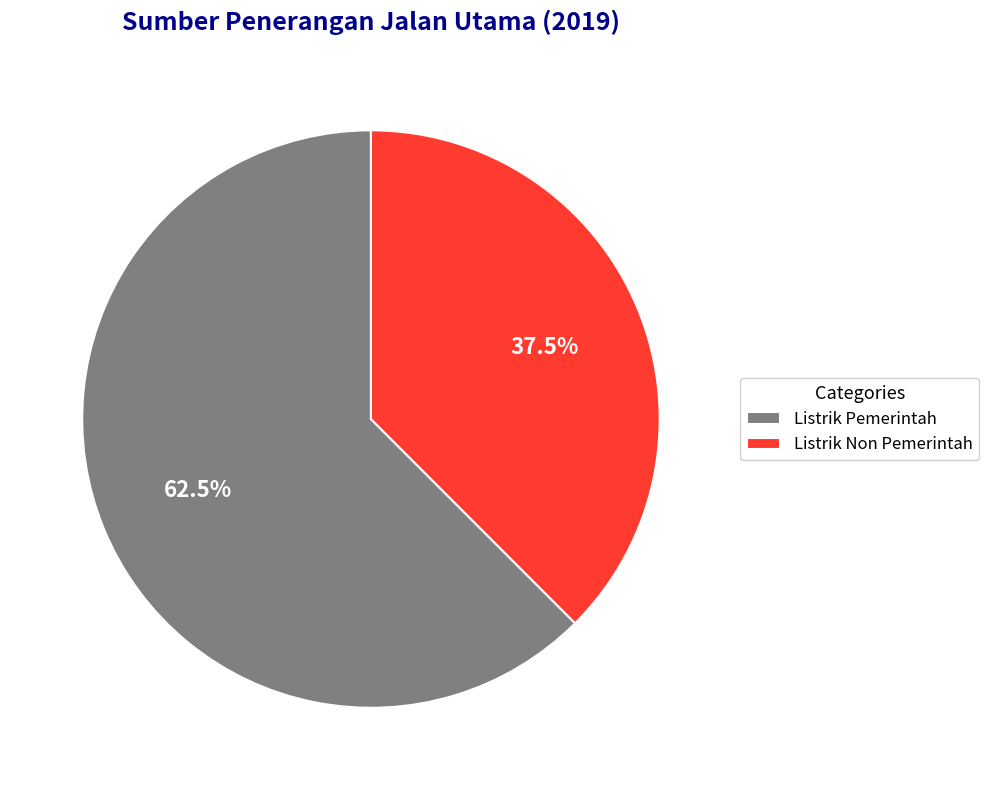

Combined, do Listrik Non Pemerintah and Listrik Pemerintah account for over 50%?

Yes